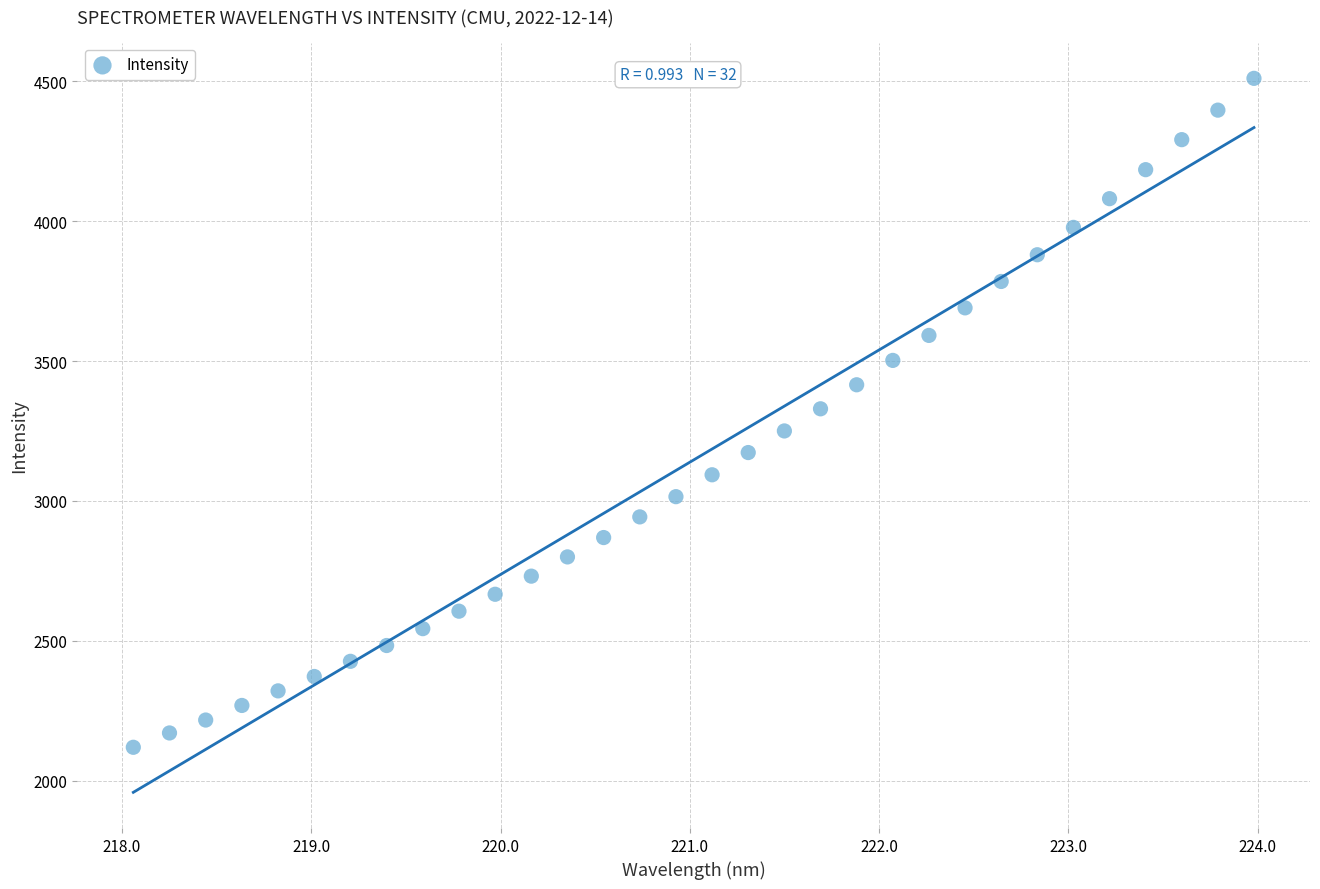

What is the range of X values (max minus min)?

5.9